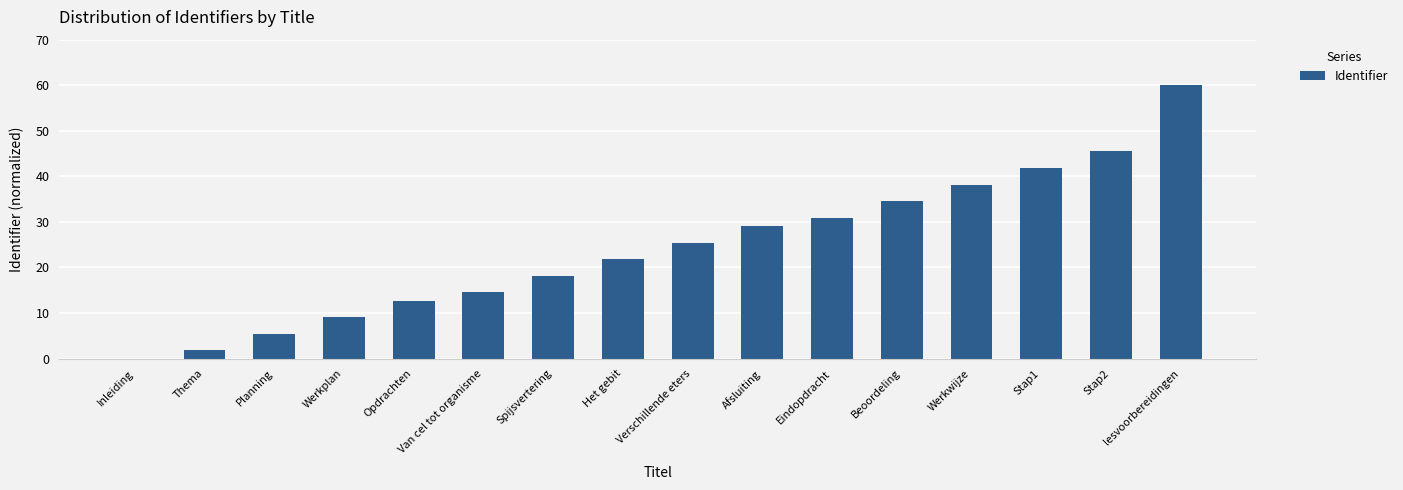

What is the sum of the values at Werkplan and Thema?

10.9